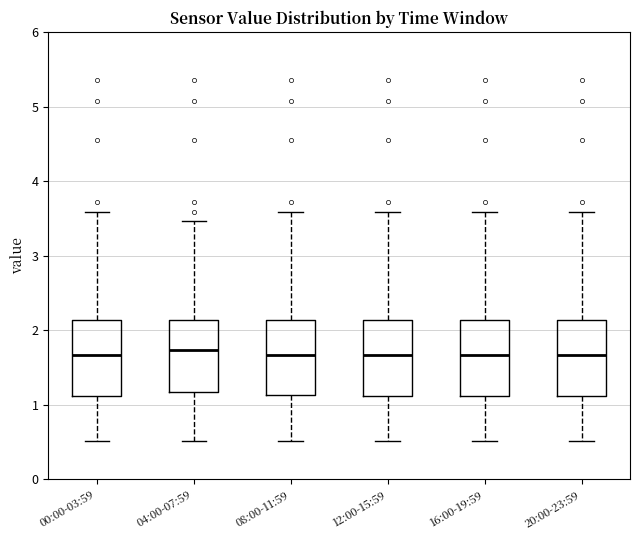

Where does the upper whisker of the box for 04:00-07:59 end on the y-axis? The values are not printed on the chart, so give them approximately, as read against the axis.

3.5